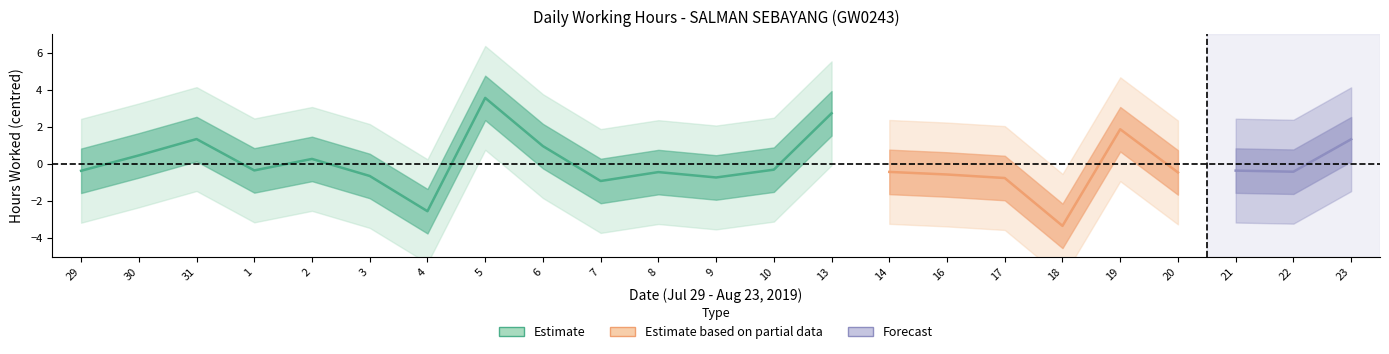

Where is the first local minimum?

1